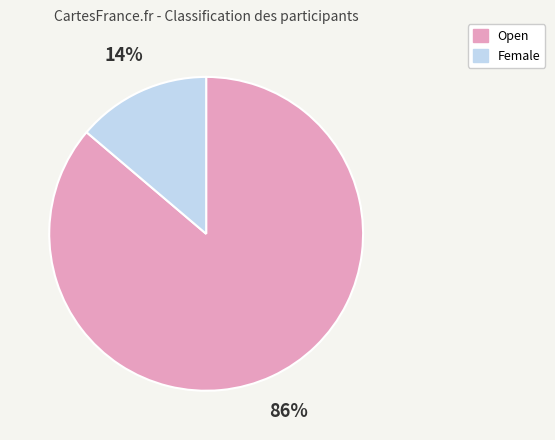

Does any single category account for the majority?

Yes